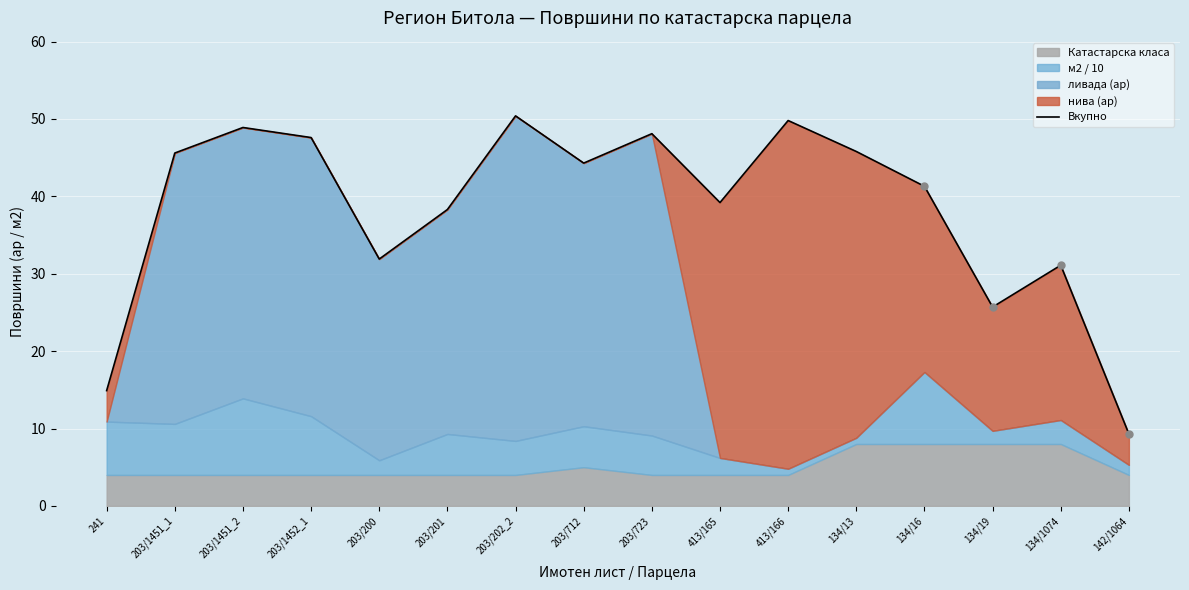

What is the change in value from 134/16 to 134/19?

-15.6